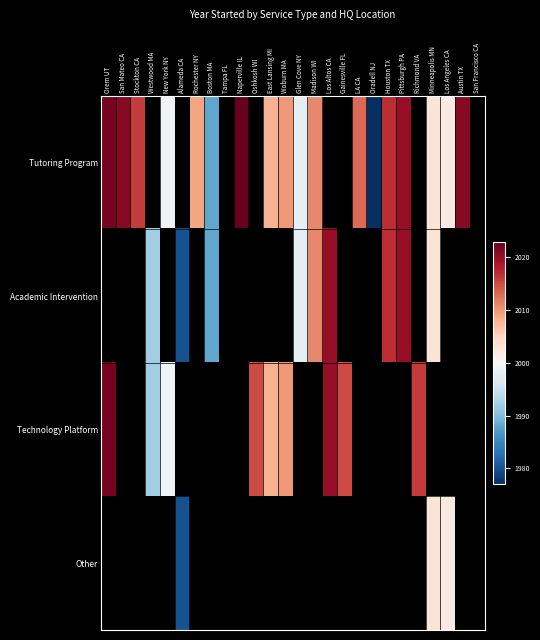

How many categories are shown in the chart?

26